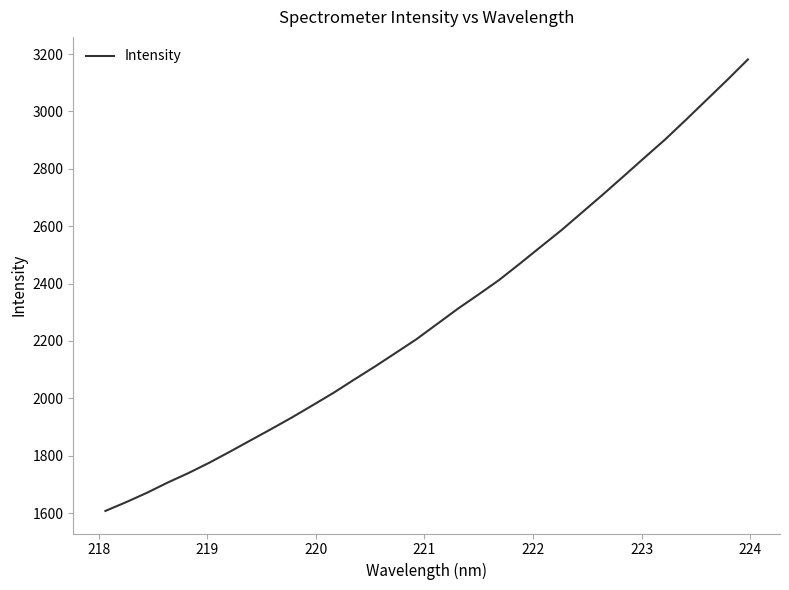

What is the minimum value shown in the chart?

1607.2